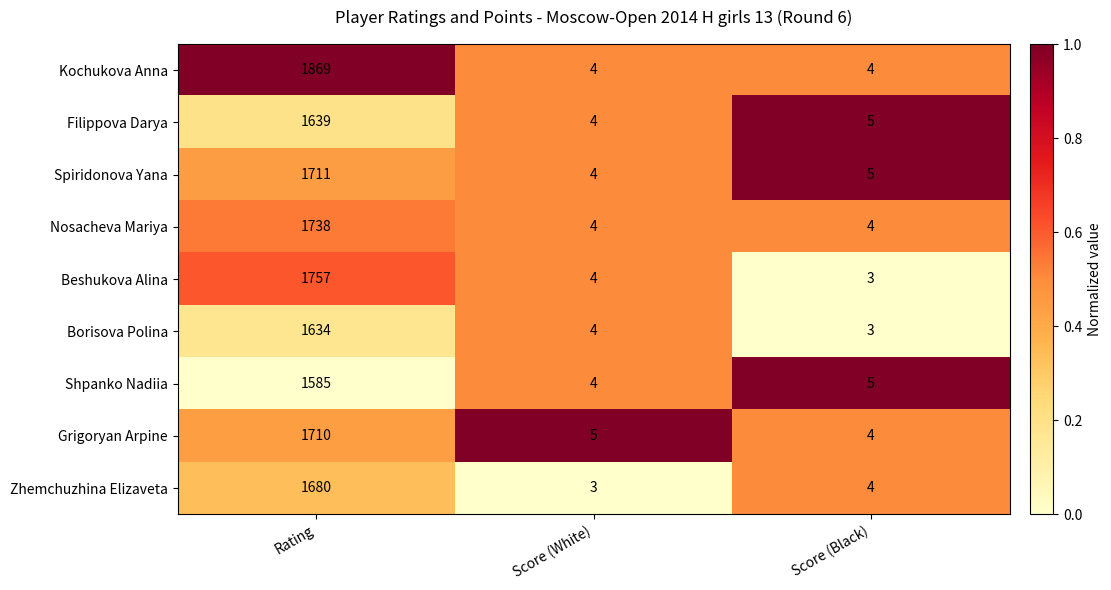

How many distinct data groups are displayed?

9